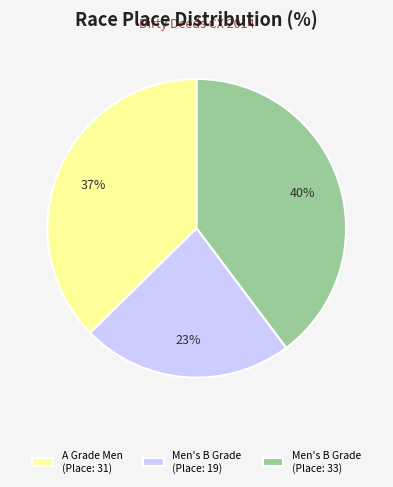

Approximately how many times larger is the value at Men's B Grade (Place: 19) compared to Men's B Grade (Place: 33)?

0.6